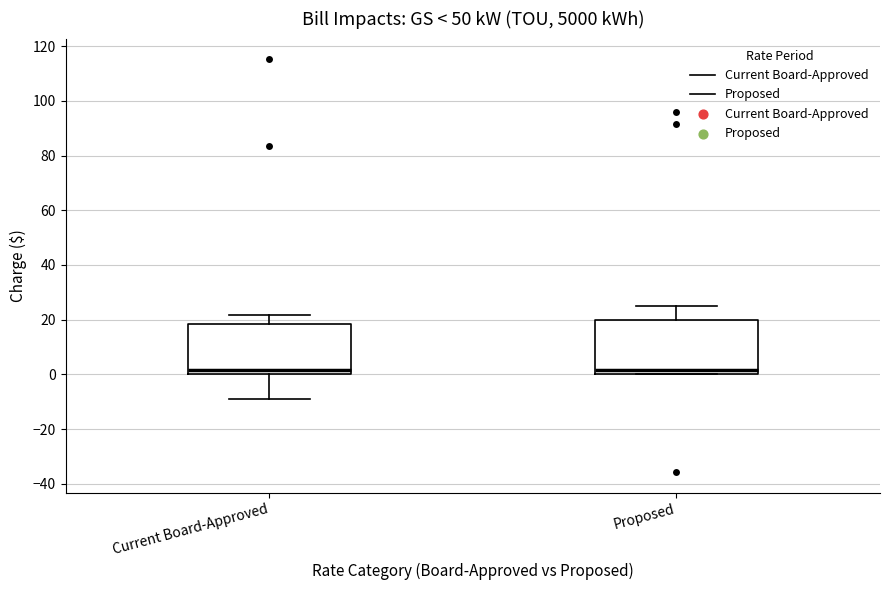

Reading left to right, transcribe this box plot: for each box, give where its median line is, the range the box spans, and where its two whiskers end, as read against the y-axis. The values are not printed on the chart, so give them approximately, as read against the axis.

Current Board-Approved: median 2, box 0 to 18, whiskers -8 to 22
Proposed: median 2, box 0 to 20, whiskers 0 to 24